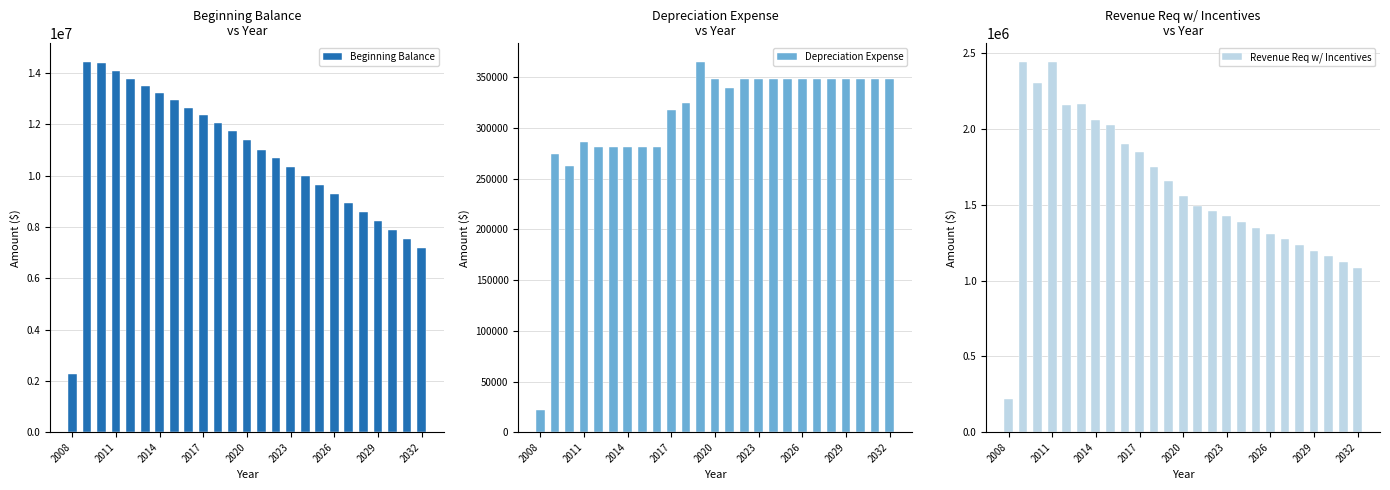

What is the sum of all Beginning Balance values?

267951547